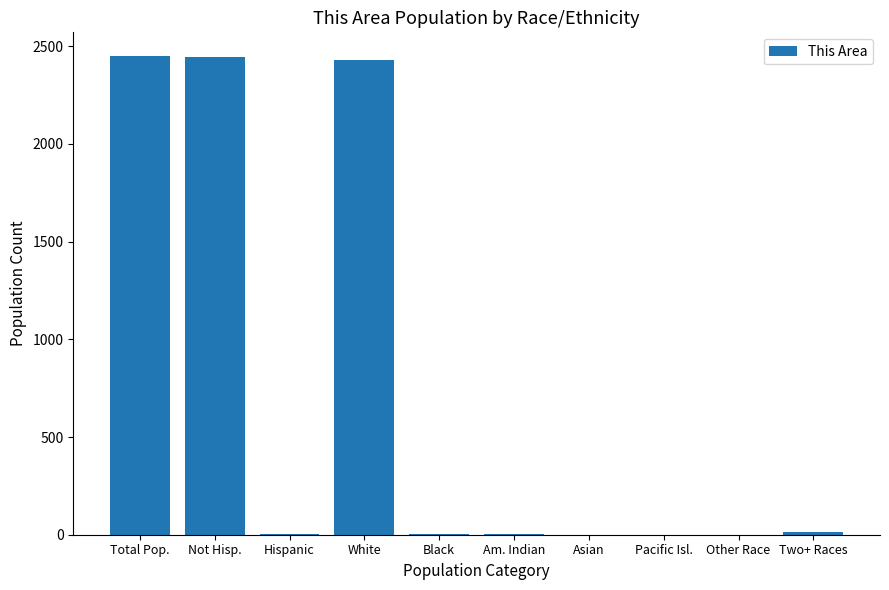

Is it true that the value at Total Pop. is 1089?

False